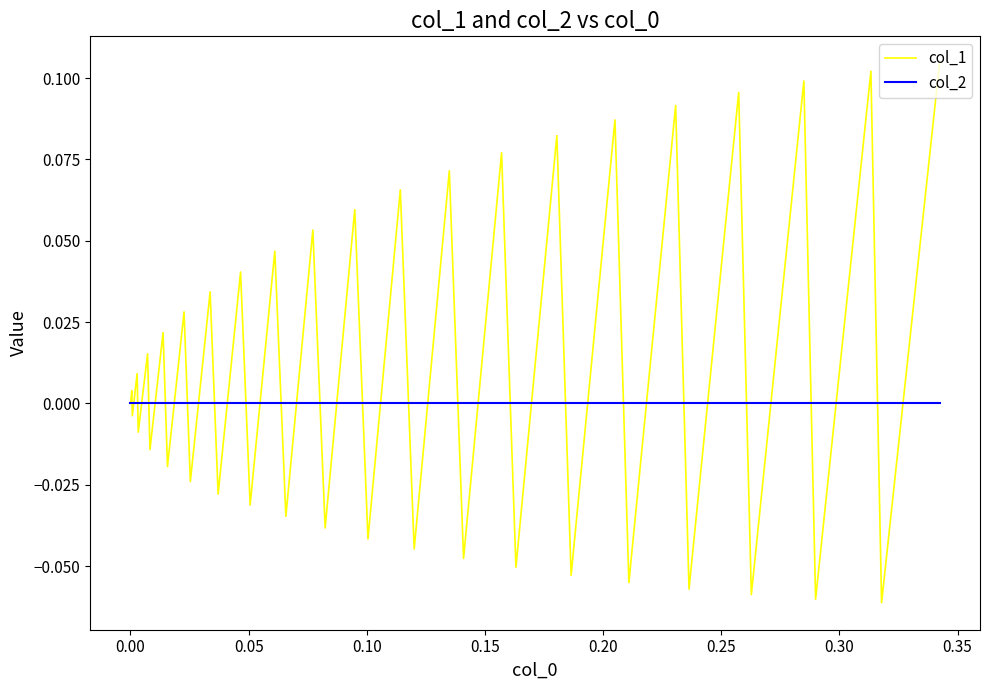

Does the chart have visible grid lines?

No